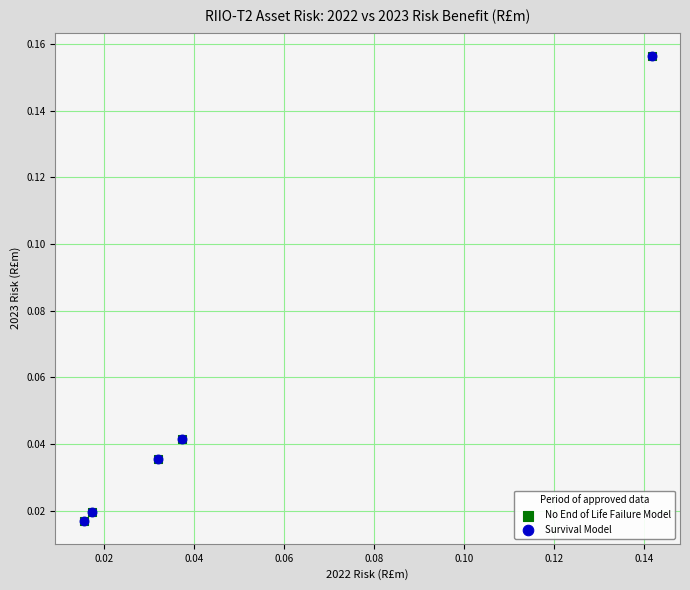

What are all the series names shown in the legend?

No End of Life Failure Model, Survival Model